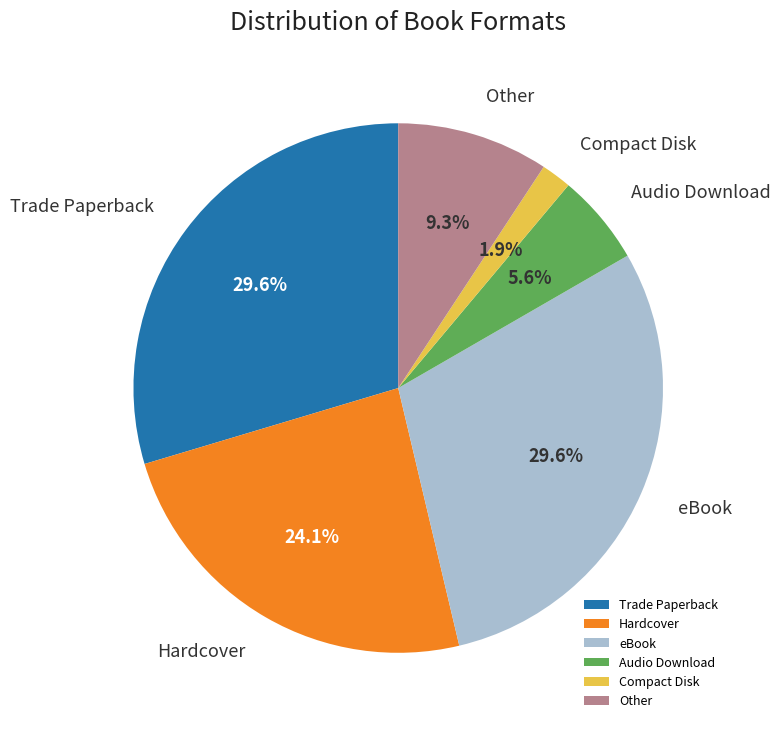

To the nearest percent, what portion does Audio Download represent?

6%